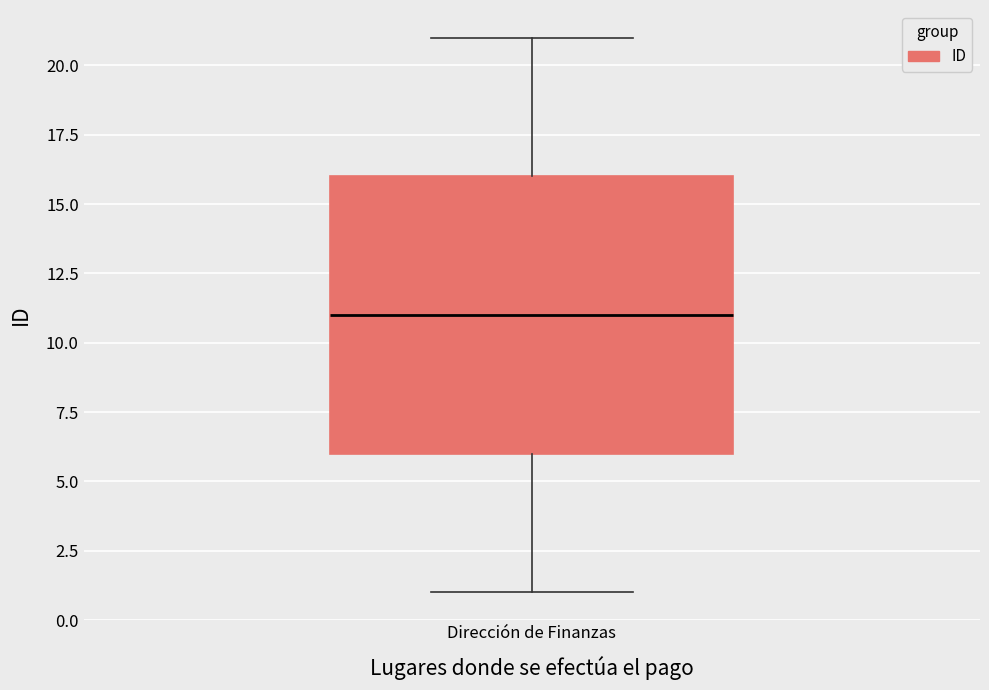

Transcribe this box plot: give where the median line is, the range the box spans, and where the two whiskers end, as read against the y-axis. The values are not printed on the chart, so give them approximately, as read against the axis.

median 11, box 6 to 16, whiskers 1 to 21